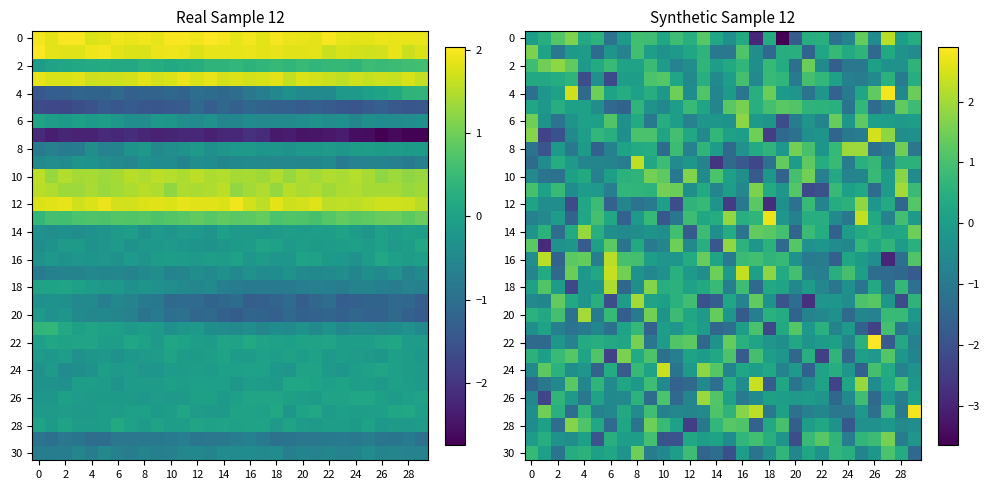

What is the difference between the maximum and minimum values in the 22 series?

4.7